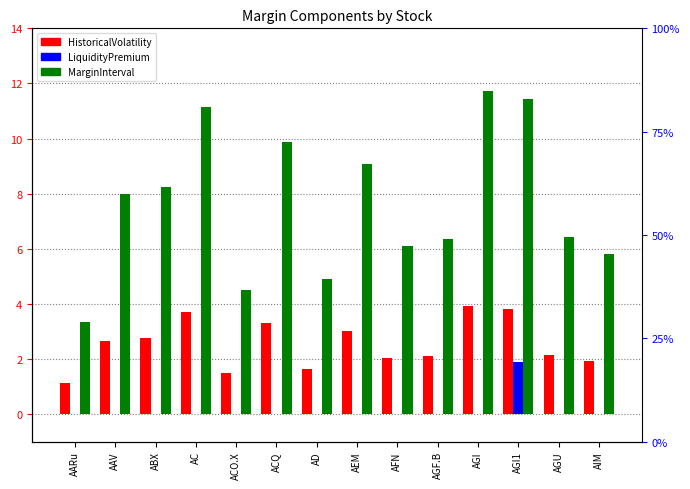

Between ABX and AGI1, which is larger?

AGI1